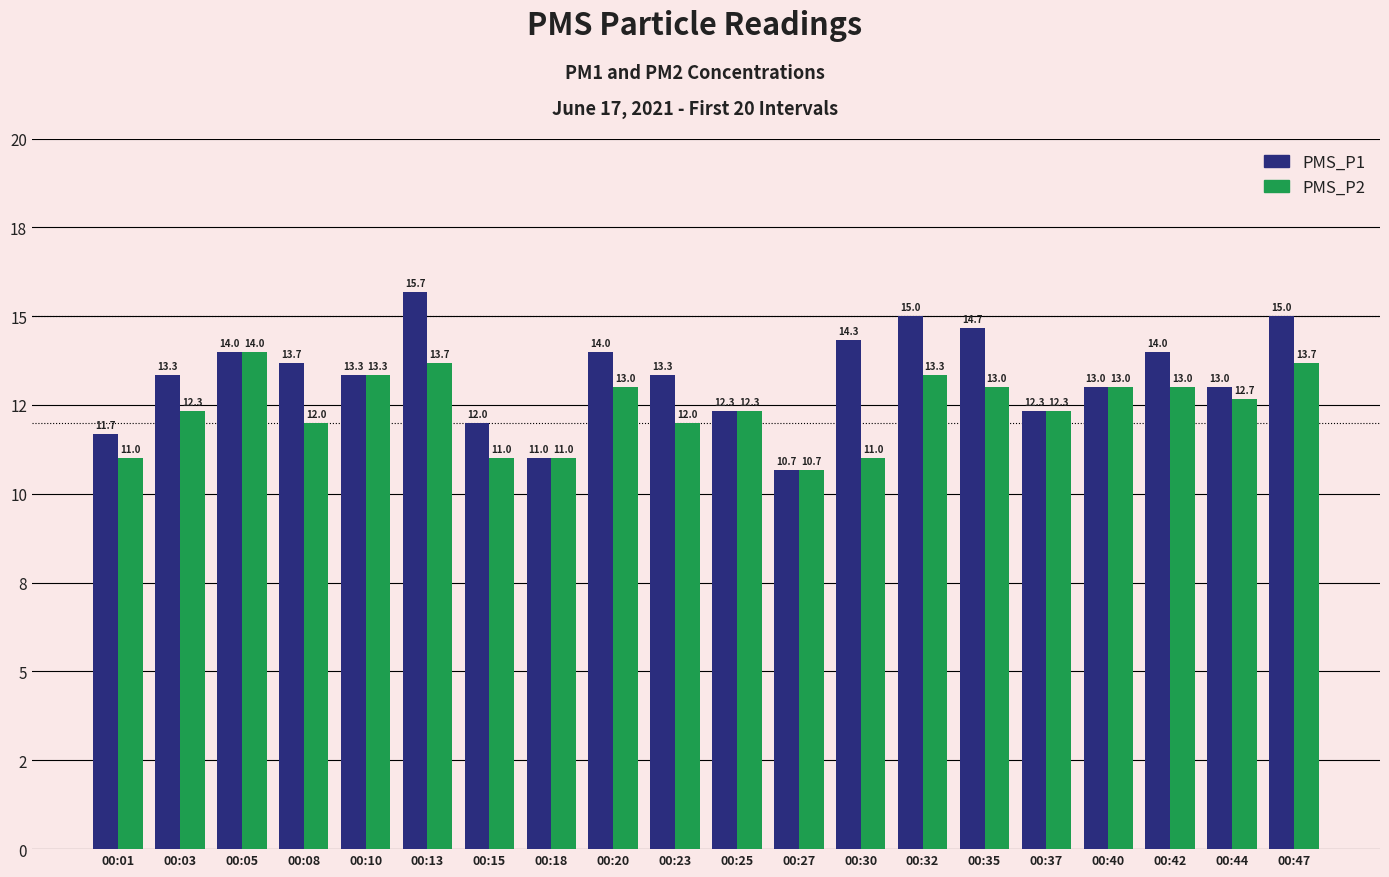

Reading left to right, extract all data points from this chart.

PMS_P1: 00:01=11.7	00:03=13.3	00:05=14.0	00:08=13.7	00:10=13.3	00:13=15.7	00:15=12.0	00:18=11.0	00:20=14.0	00:23=13.3	00:25=12.3	00:27=10.7	00:30=14.3	00:32=15.0	00:35=14.7	00:37=12.3	00:40=13.0	00:42=14.0	00:44=13.0	00:47=15.0
PMS_P2: 00:01=11.0	00:03=12.3	00:05=14.0	00:08=12.0	00:10=13.3	00:13=13.7	00:15=11.0	00:18=11.0	00:20=13.0	00:23=12.0	00:25=12.3	00:27=10.7	00:30=11.0	00:32=13.3	00:35=13.0	00:37=12.3	00:40=13.0	00:42=13.0	00:44=12.7	00:47=13.7